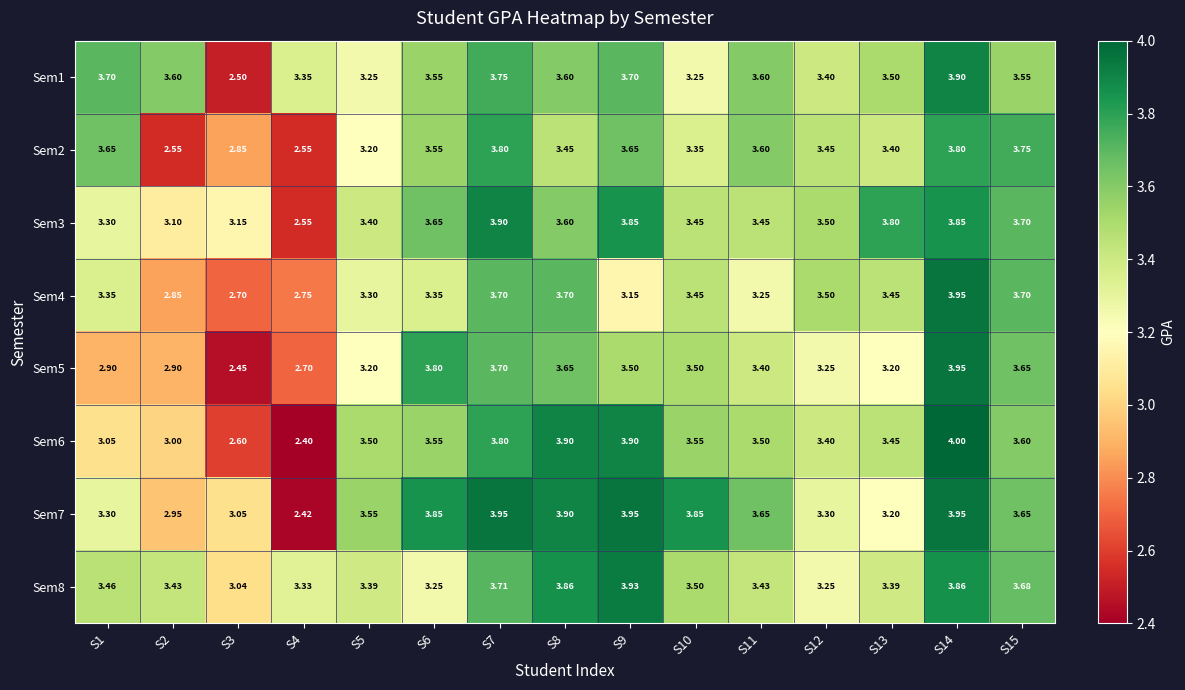

At which category is the sum across all series the highest?

S14